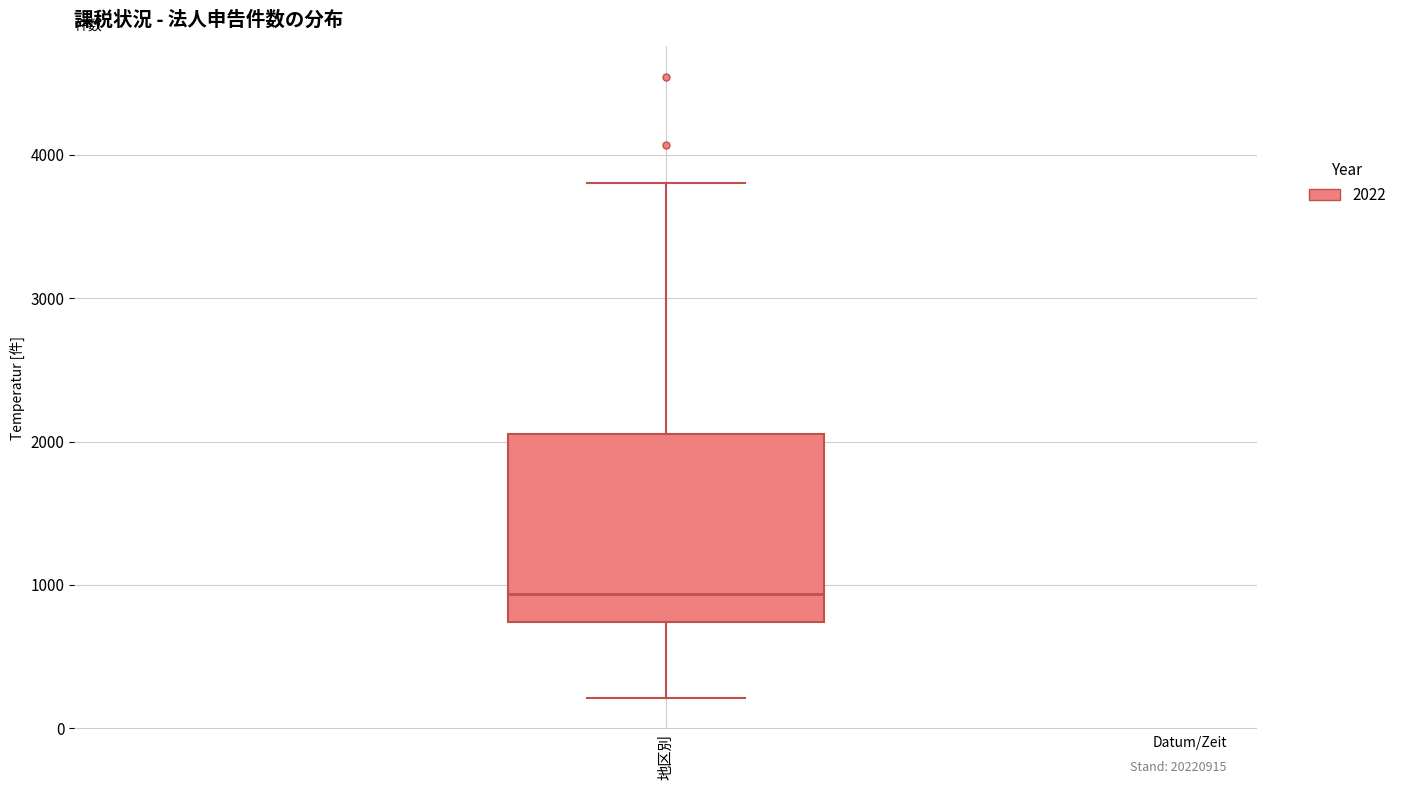

Where does the lower whisker of the box for 地区別 end on the y-axis? The values are not printed on the chart, so give them approximately, as read against the axis.

200